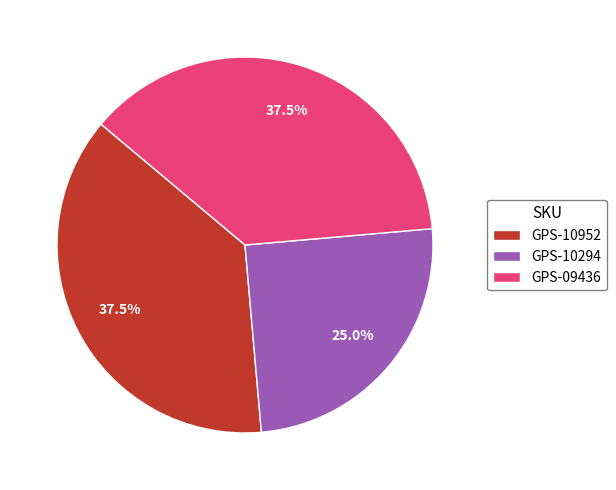

To the nearest percent, what is the average slice percentage?

33%